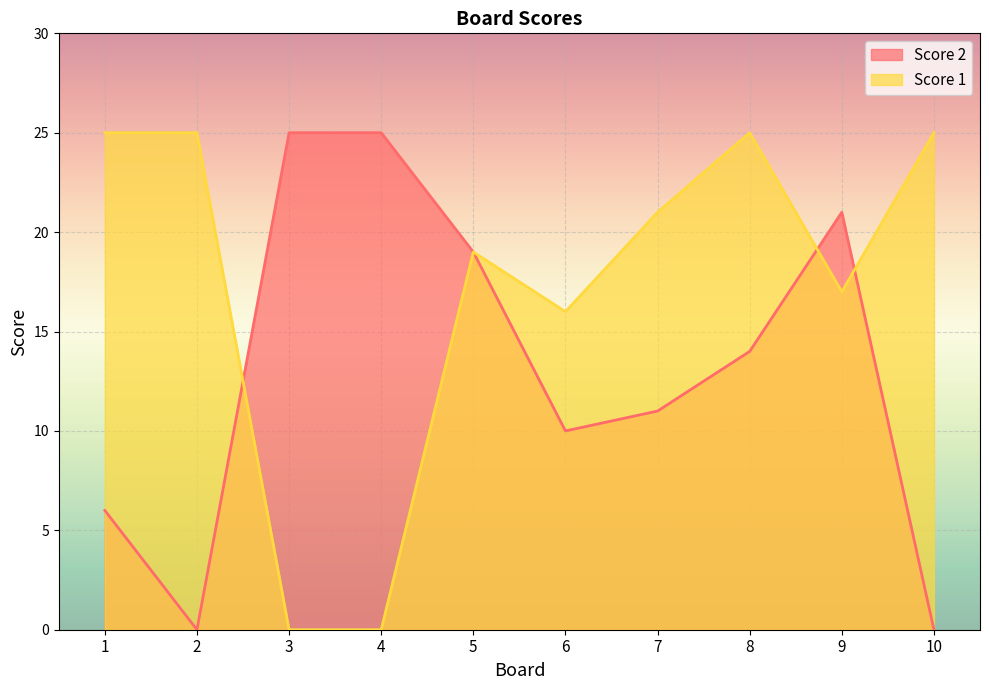

Reading left to right, extract all data points from this chart.

Score 2: 6	0	25	25	19	10	11	14	21	0
Score 1: 25	25	0	0	19	16	21	25	17	25